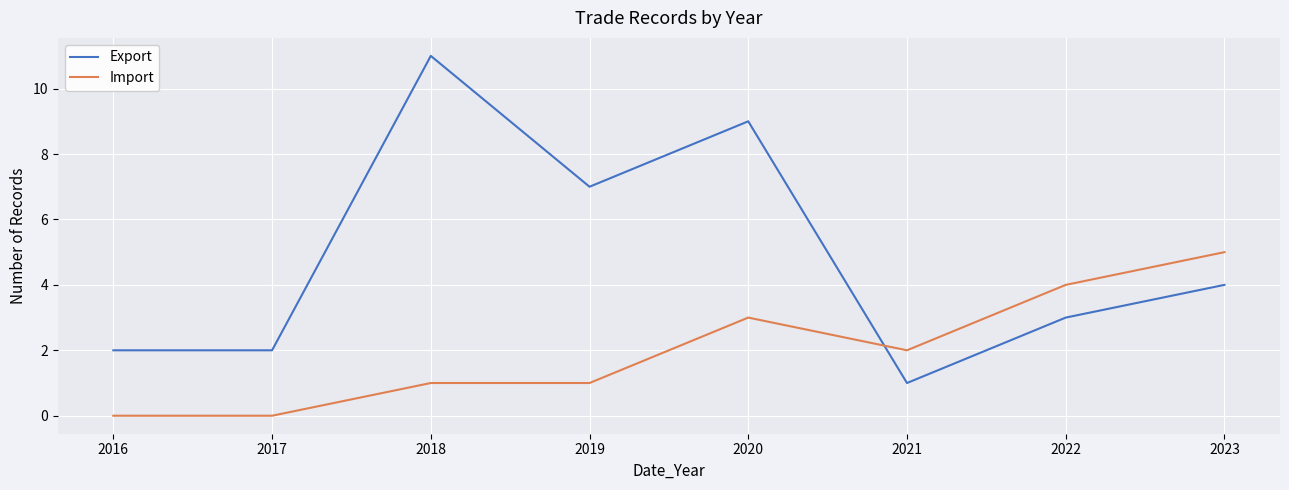

What is the highest value of the Import series?

5